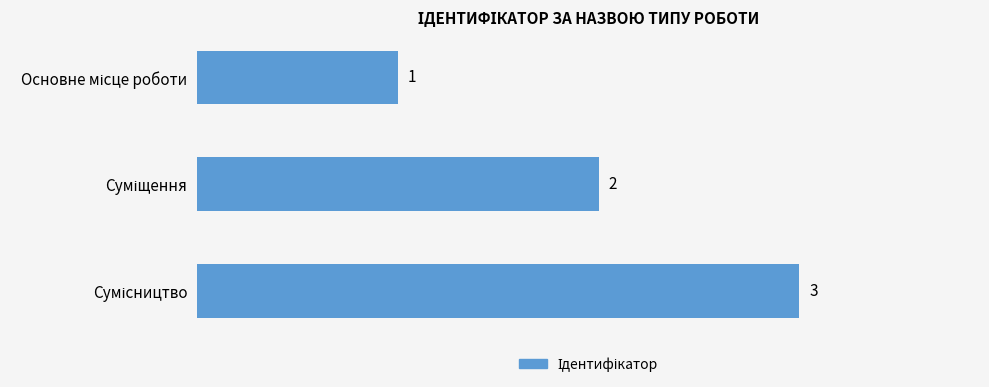

How many values are between 1 and 3?

3